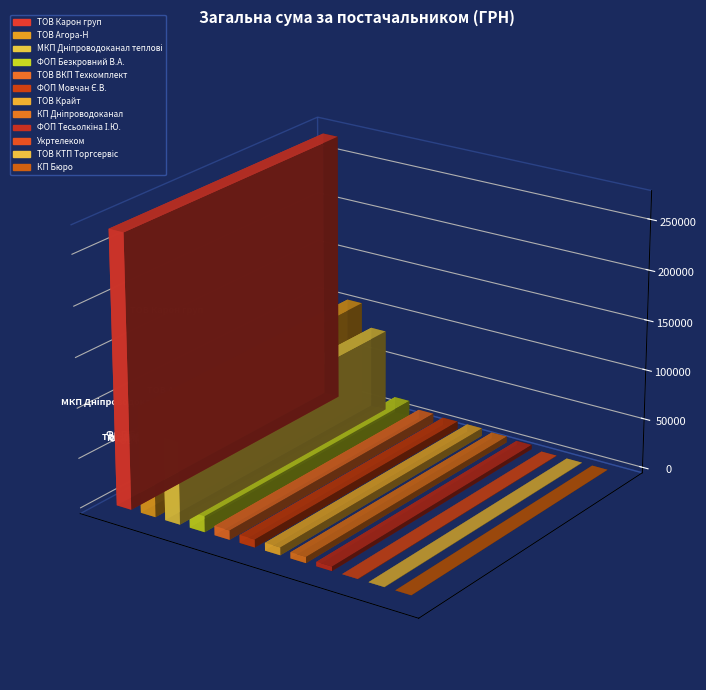

Which category has the highest value across all series?

ТОВ Карон груп